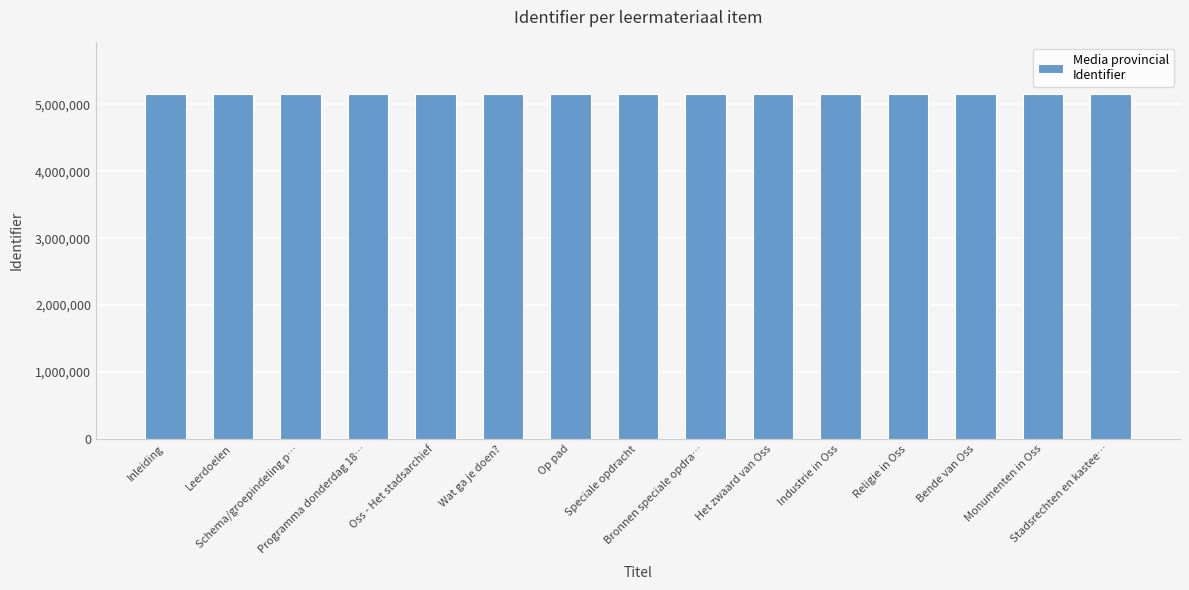

Does the chart contain any negative values?

No